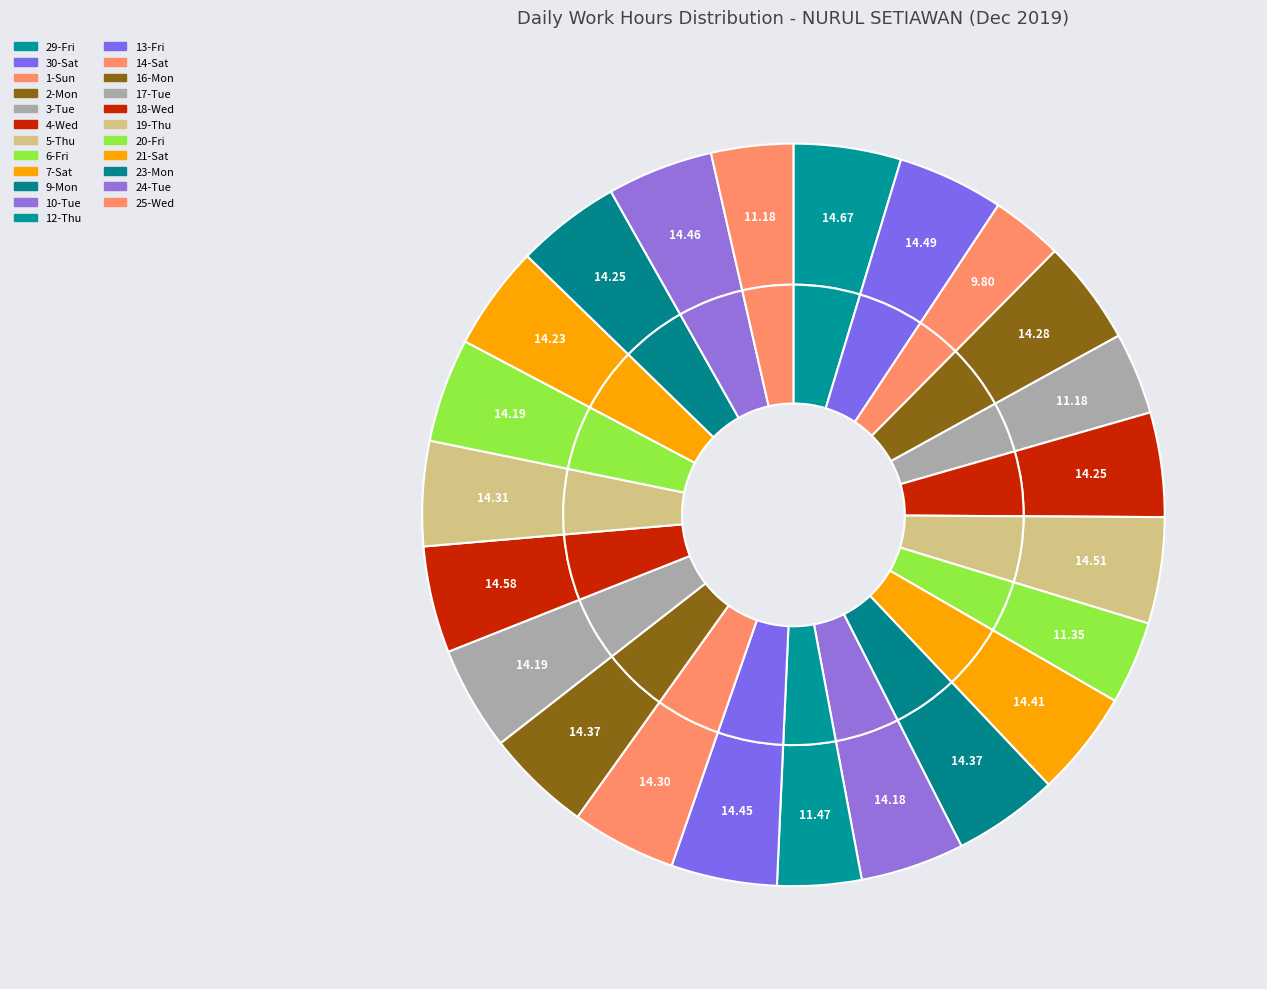

Combined, what portion of the pie is 29-Fri and 18-Wed?

9.3%